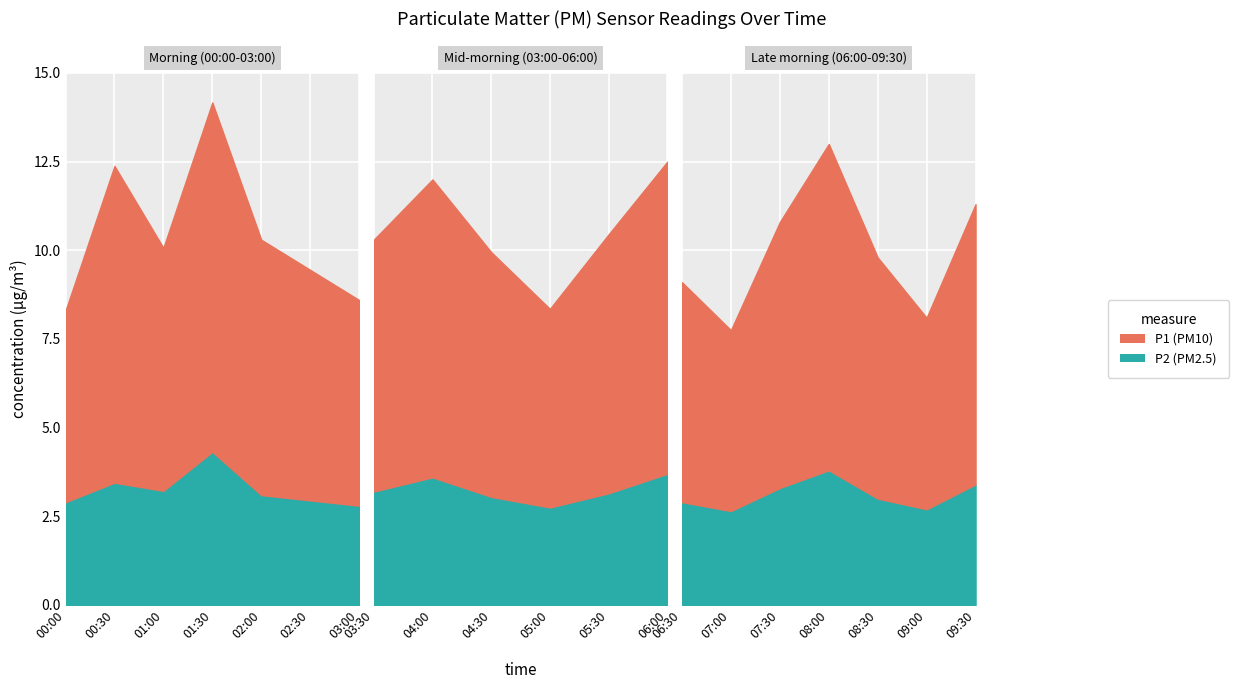

True or false: P1 has more than 1 interior local peaks.

True